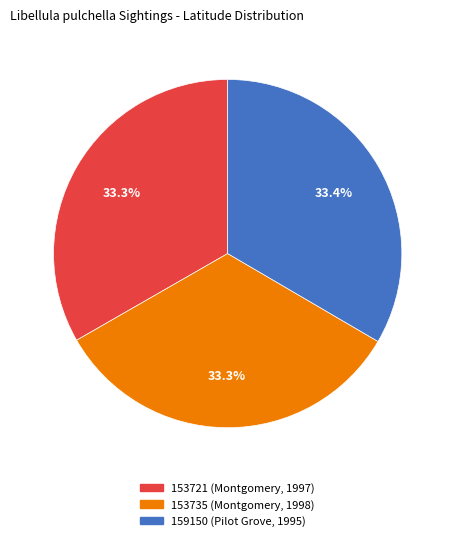

Combined, do 153721 (Montgomery, 1997) and 159150 (Pilot Grove, 1995) account for over 50%?

Yes